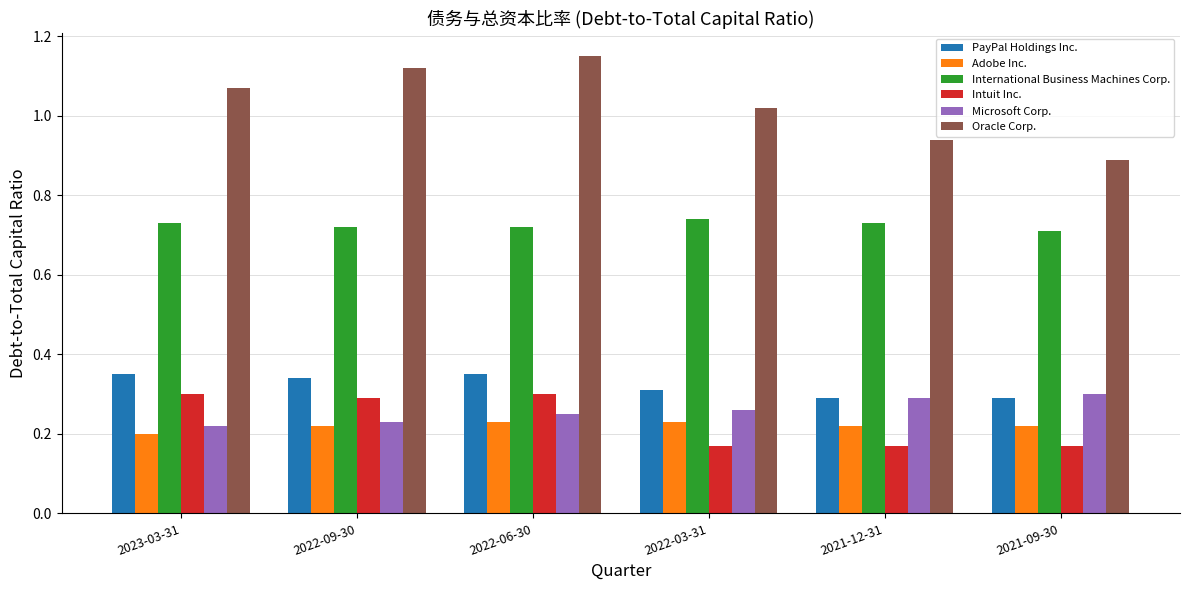

Which series has the widest spread of values?

Oracle Corp.